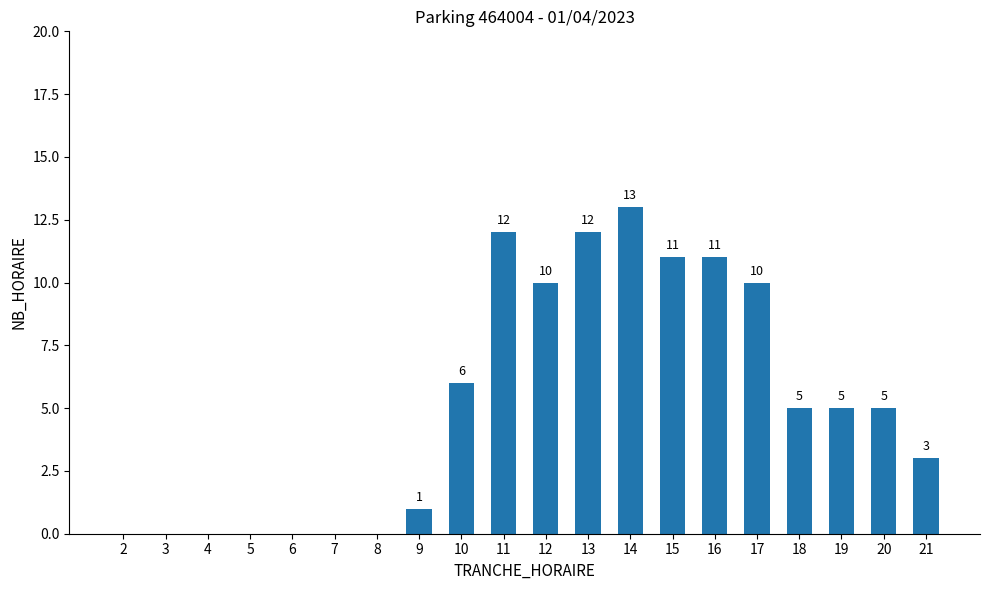

At which label does the data first exceed 5?

10